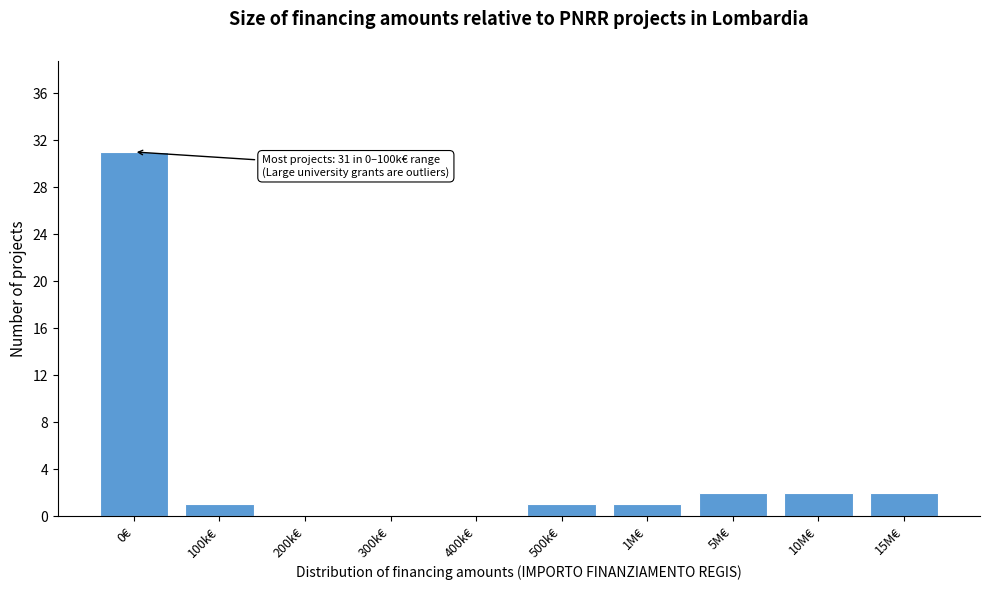

Reading left to right, what are all the values shown in this chart?

0€=31	100k€=1	200k€=0	300k€=0	400k€=0	500k€=1	1M€=1	5M€=2	10M€=2	15M€=2